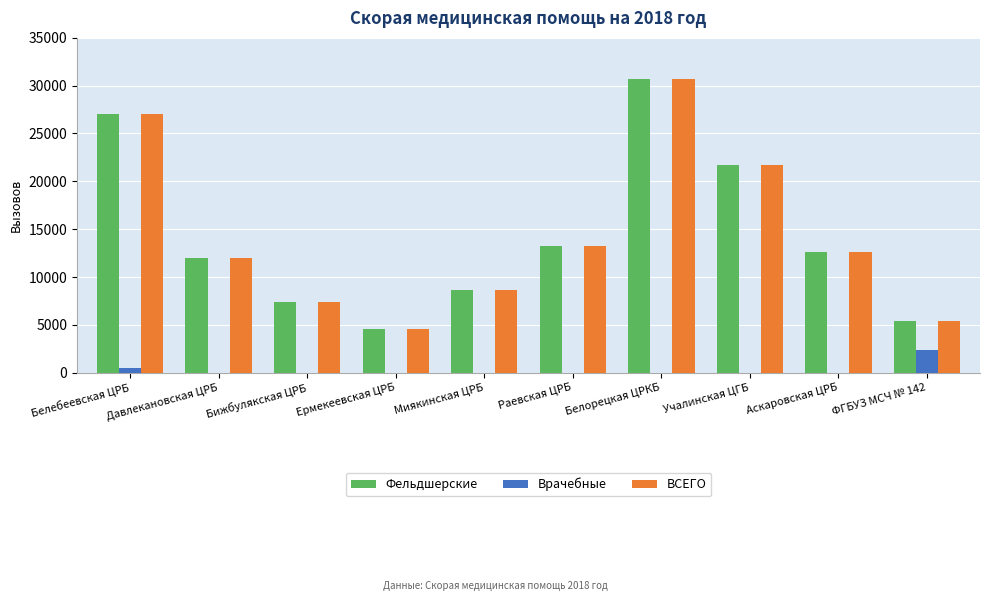

Read the ВСЕГО value at ФГБУЗ МСЧ № 142.

5440